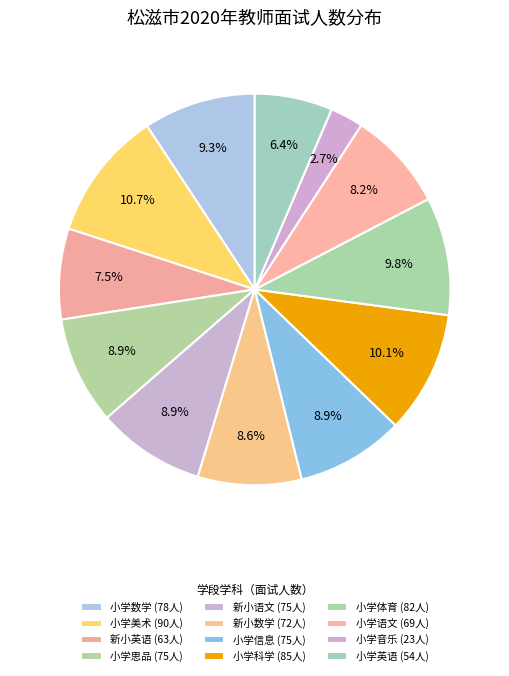

How many segments does this pie chart have?

12